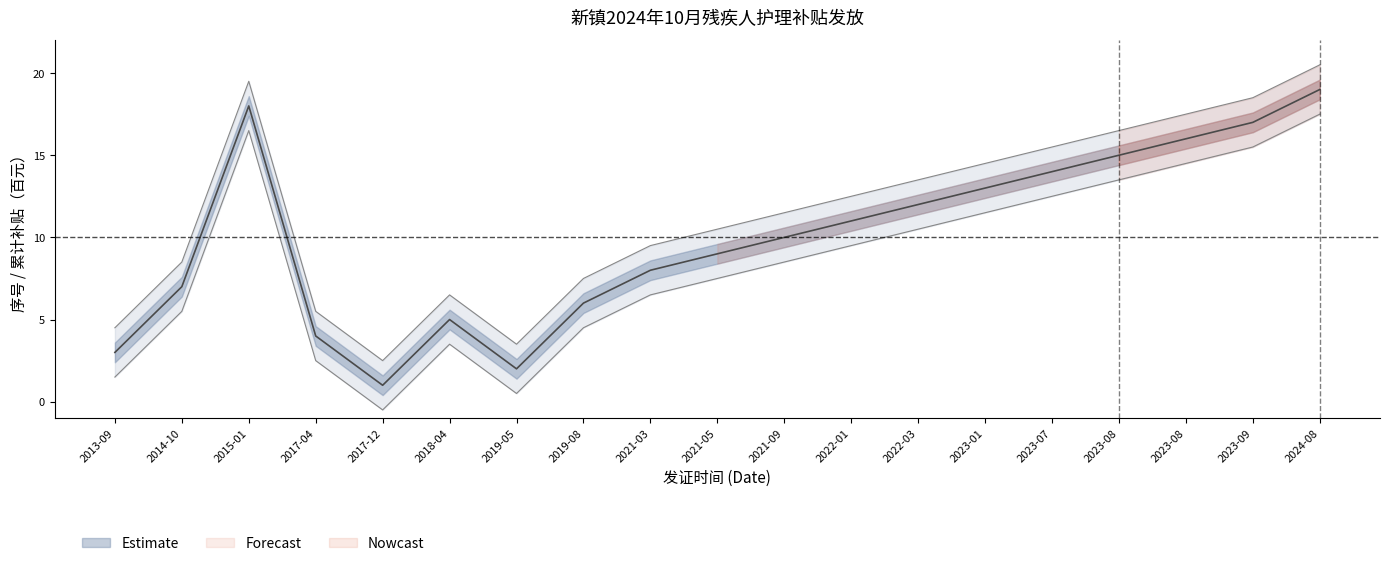

Which has a higher value, 2021-03 or 2015-01?

2015-01